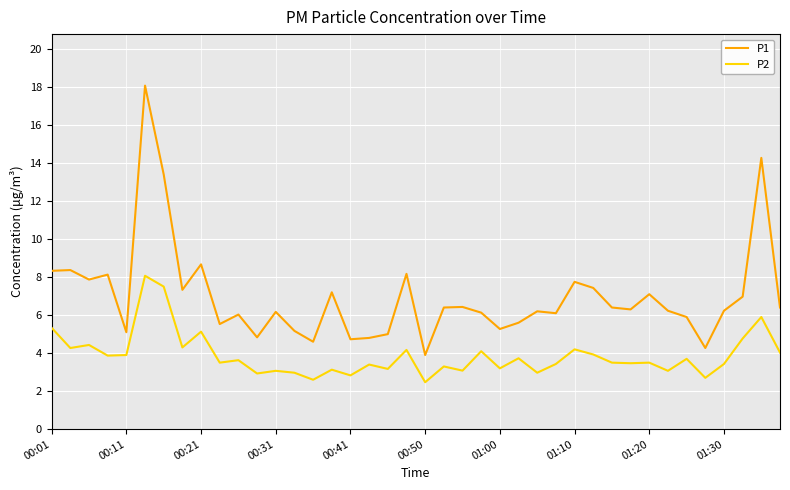

Which series has the widest spread of values?

P1